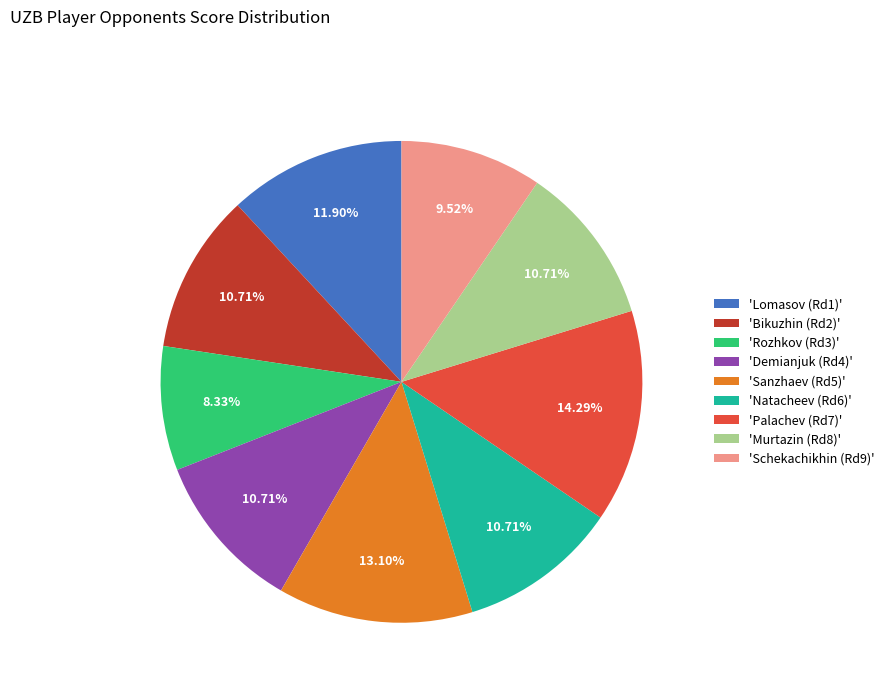

Do 'Murtazin (Rd8)' and 'Demianjuk (Rd4)' together represent more than half of the pie?

No